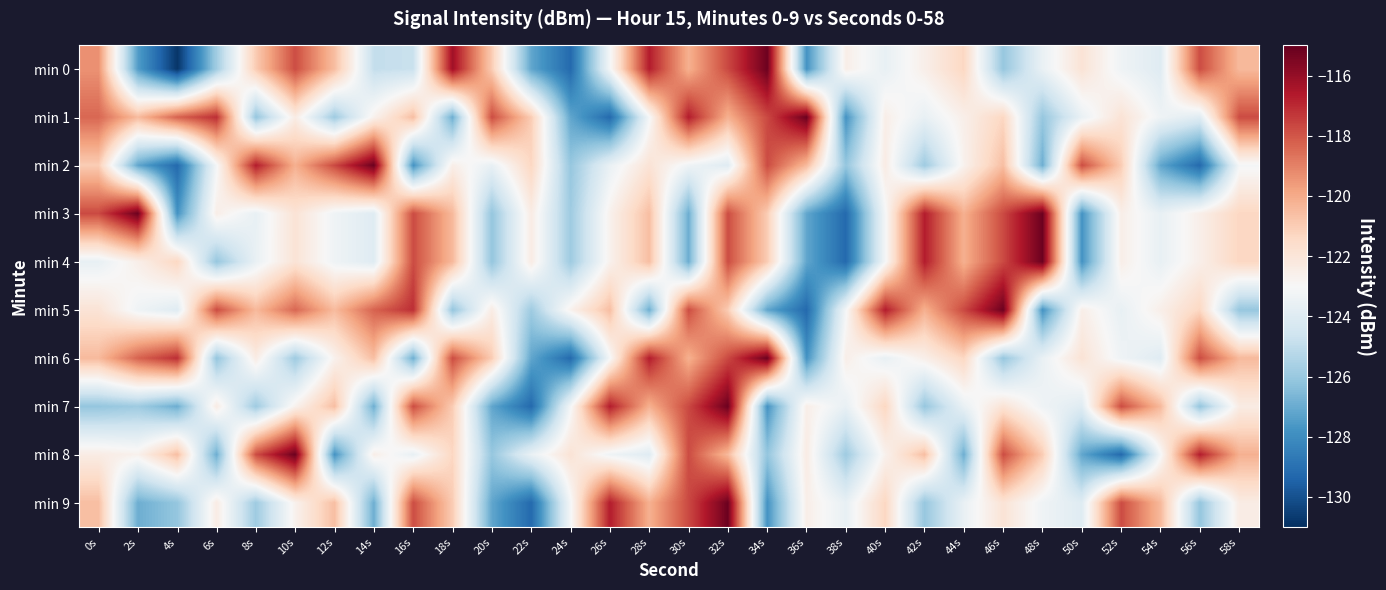

List the series in order of their peak value, highest first.

min 0, min 1, min 2, min 3, min 4, min 5, min 6, min 7, min 8, min 9